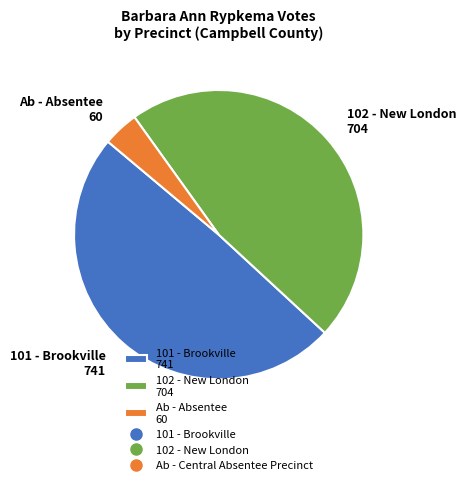

True or false: 102 - New London 704 accounts for 39% of the total.

False